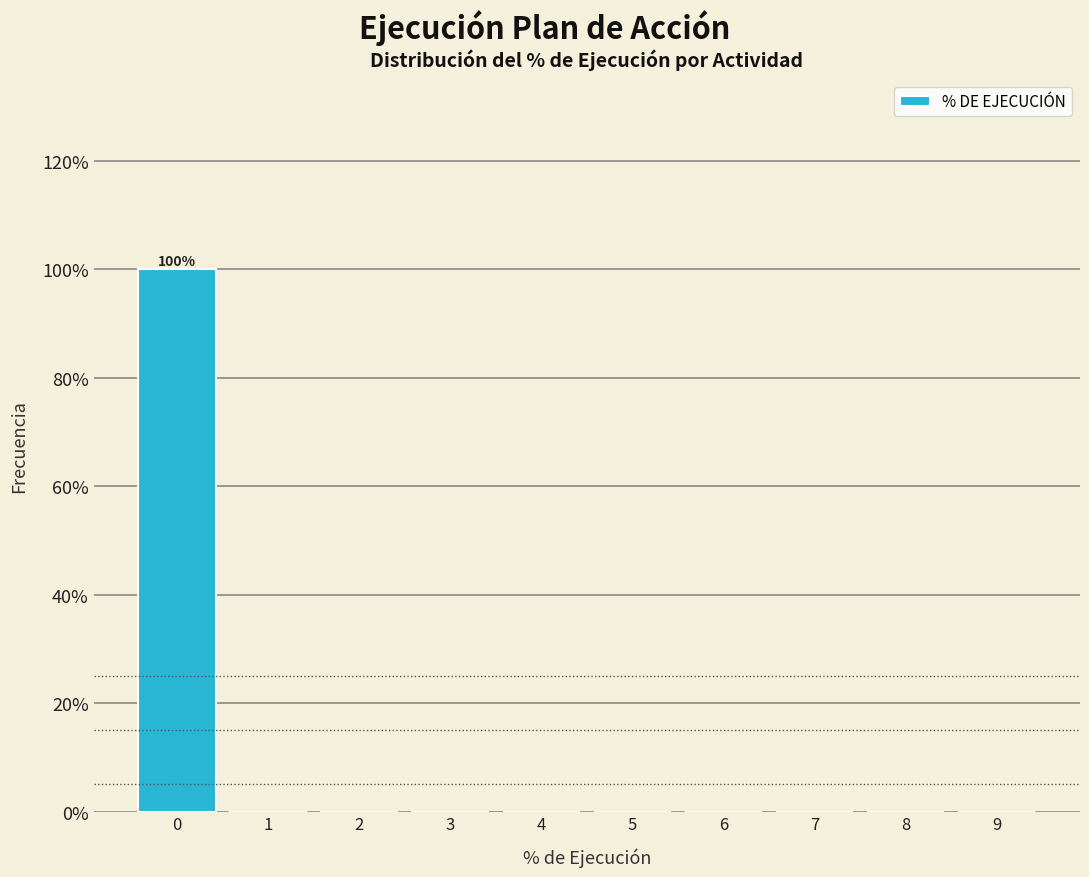

Reading right to left, transcribe all the data shown in this chart.

9=0	8=0	7=0	6=0	5=0	4=0	3=0	2=0	1=0	0=100